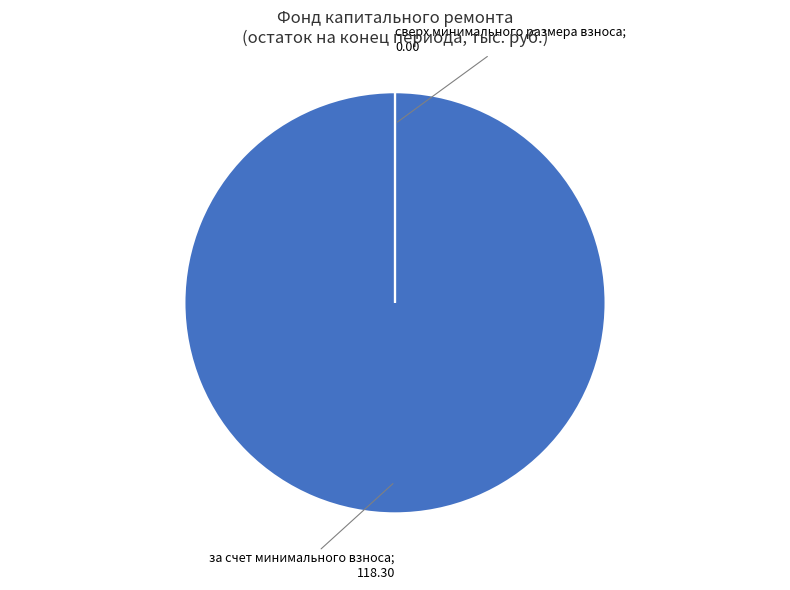

Does any single category account for the majority?

Yes